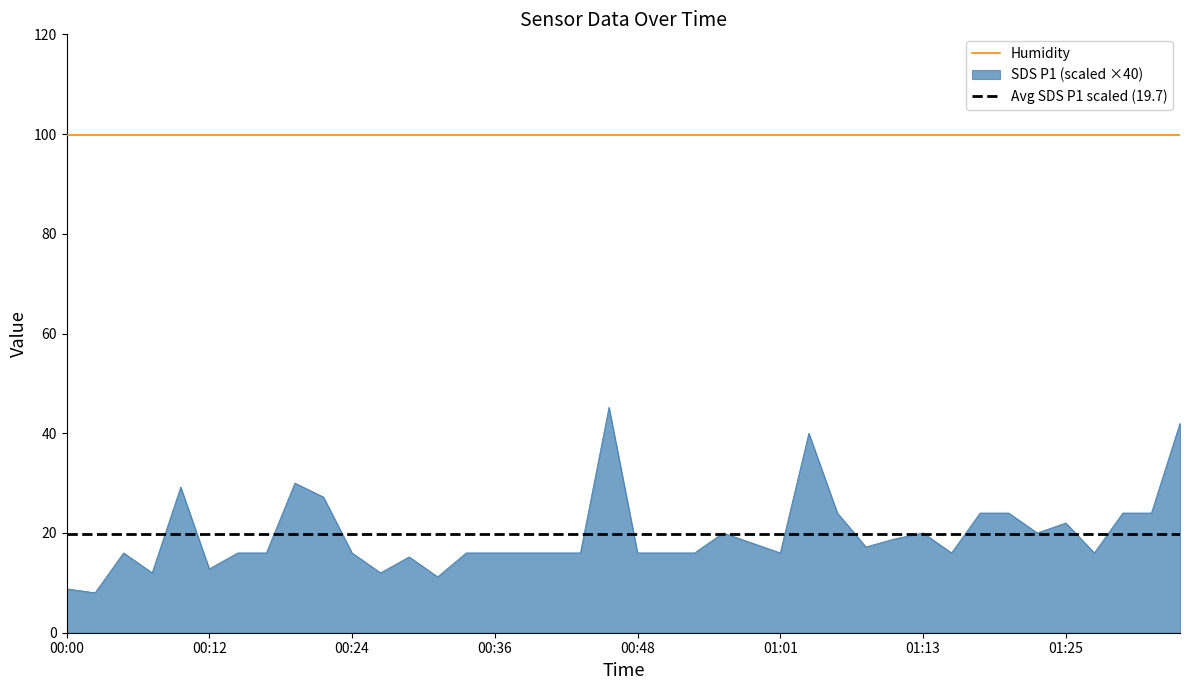

True or false: Humidity and SDS P1 (scaled ×40) intersect in this chart.

False